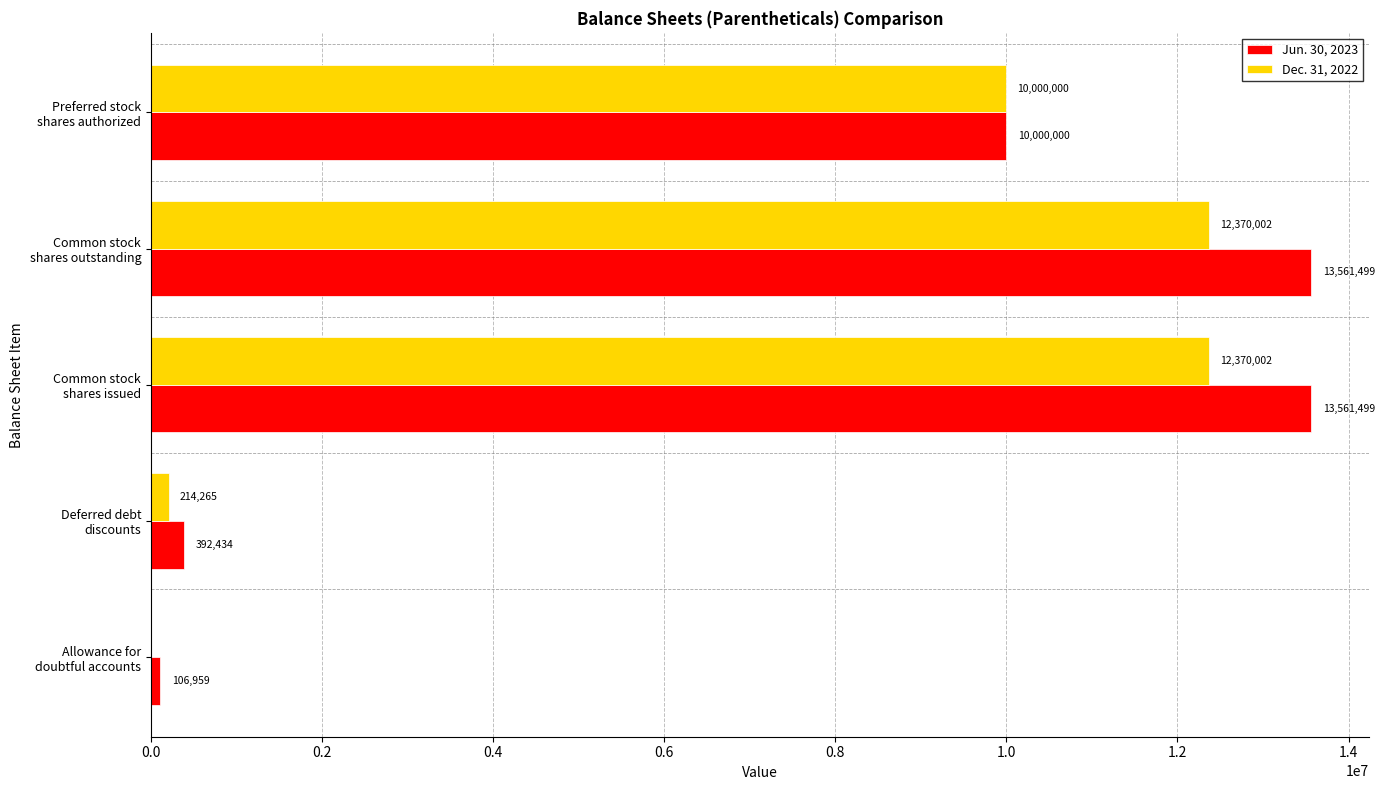

What is the highest value of the Jun. 30, 2023 series?

13561499